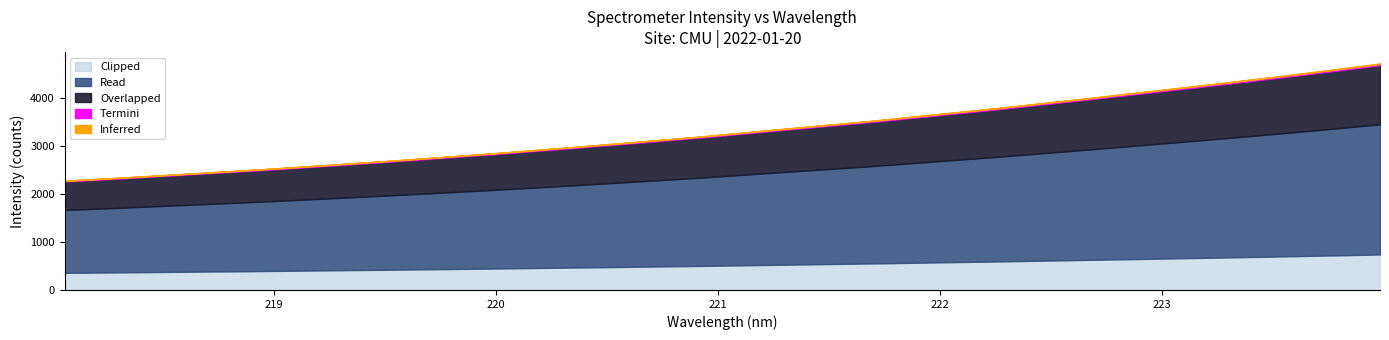

The value at 220.5444 is 5579.0. True or false?

False